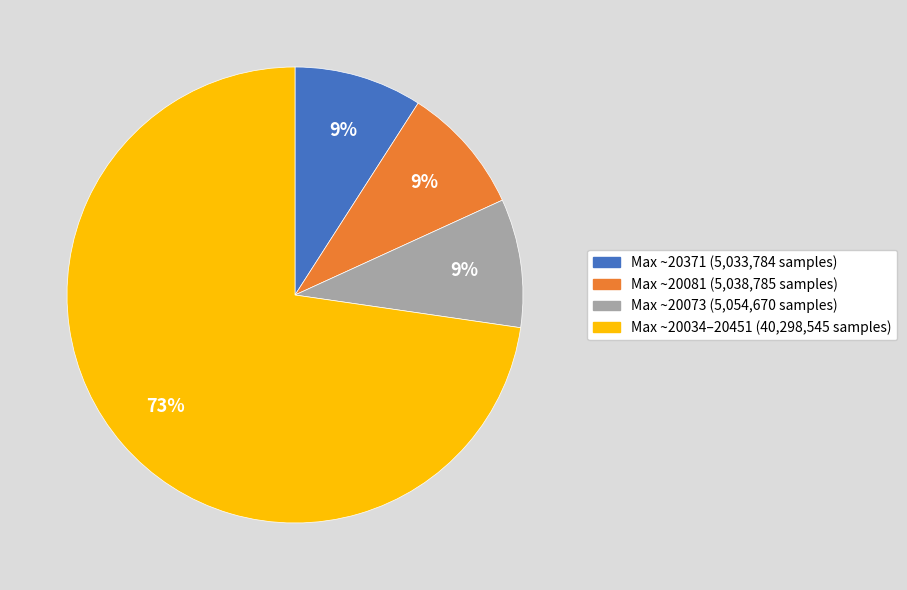

To the nearest percent, what is the average slice percentage?

25%